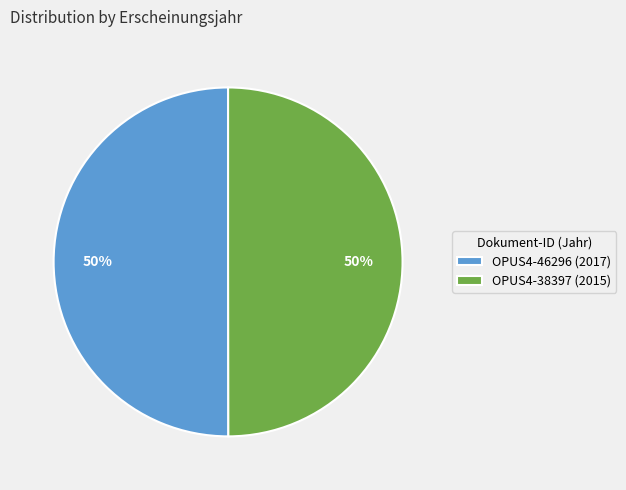

True or false: OPUS4-38397 accounts for 64% of the total.

False